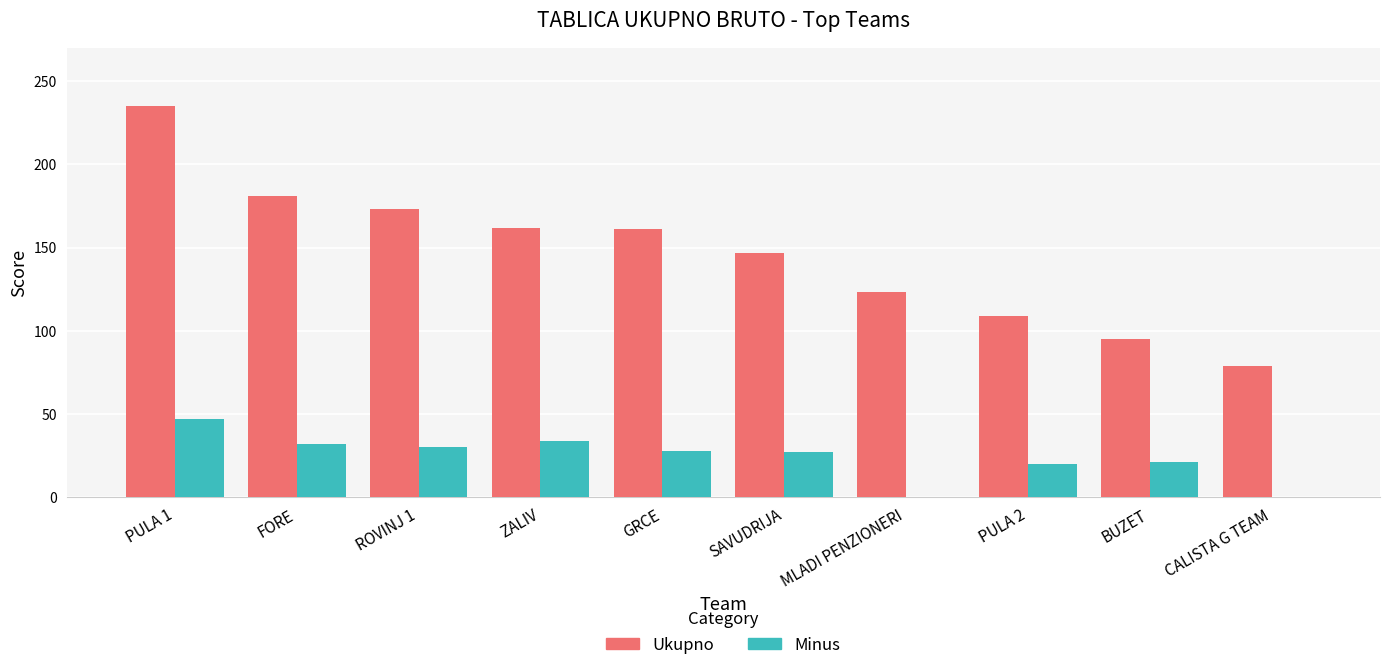

Which label corresponds to the largest value in the chart?

PULA 1